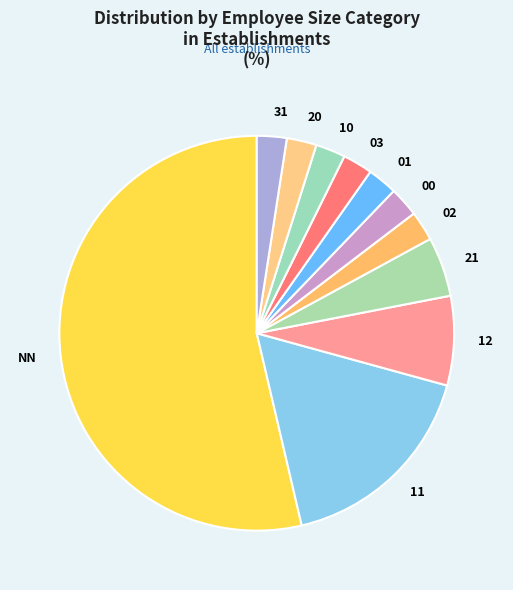

Do 00 and NN together represent more than half of the pie?

Yes